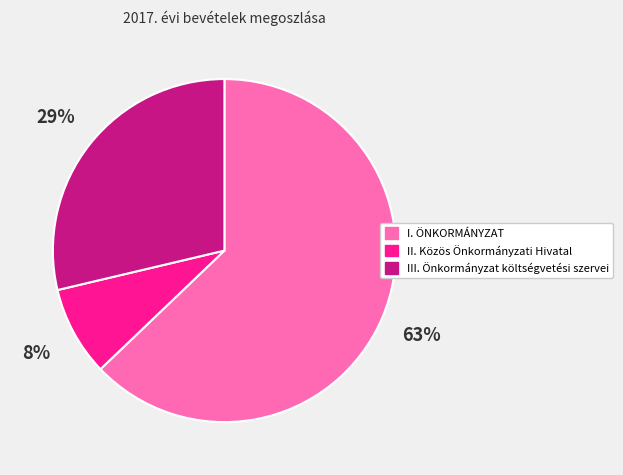

What is the ratio of the value at II. Közös Önkormányzati Hivatal to the value at III. Önkormányzat költségvetési szervei?

0.3